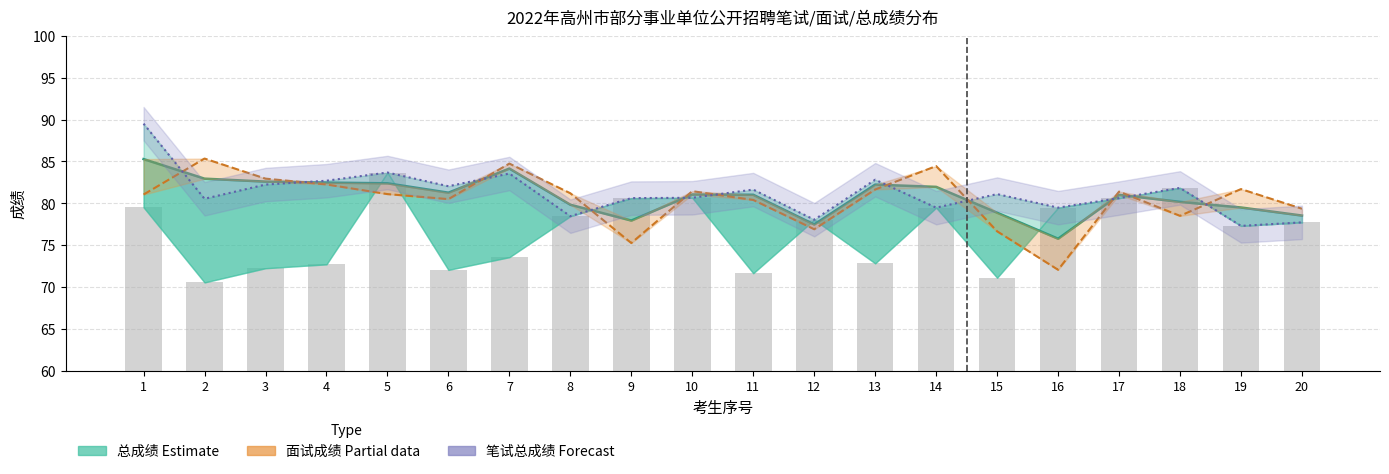

At how many categories does at least one series exceed 72?

20